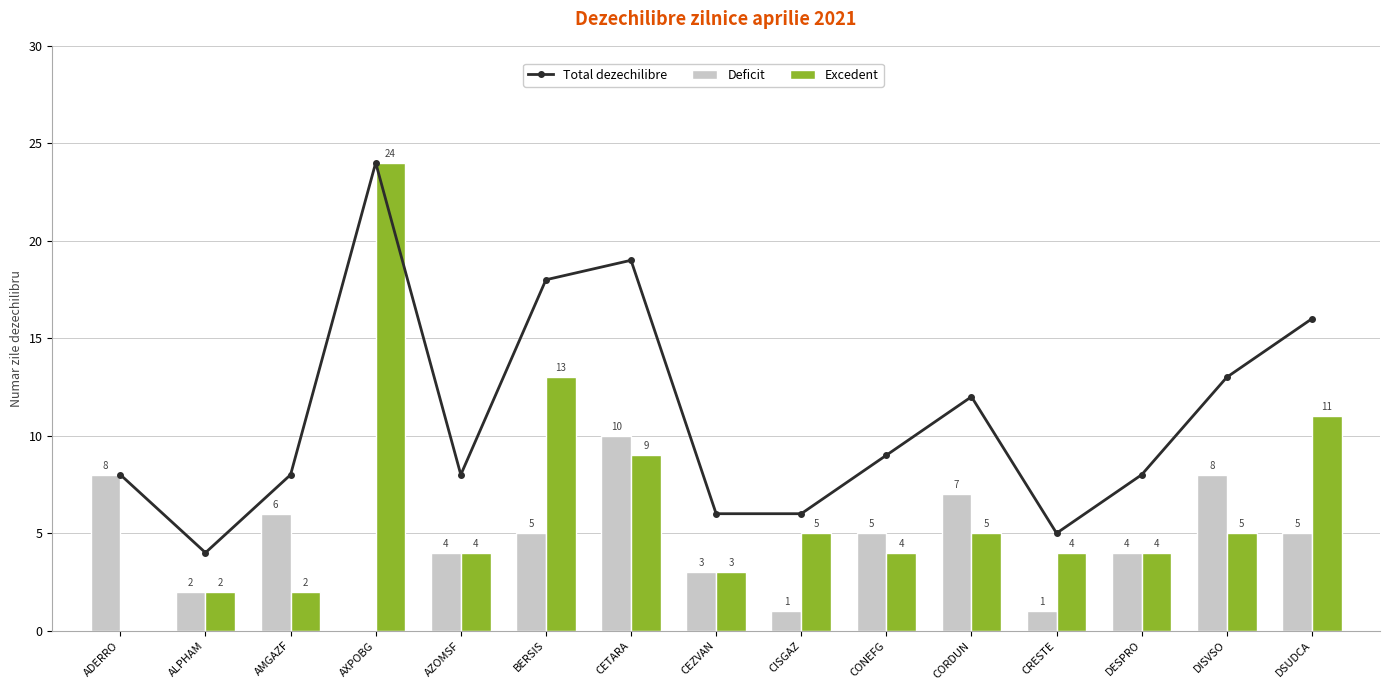

At how many categories does at least one series exceed 15?

4